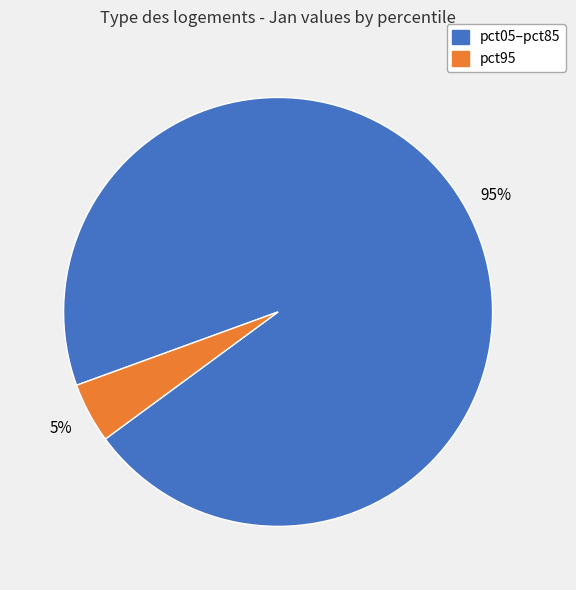

Does any single category account for the majority?

Yes